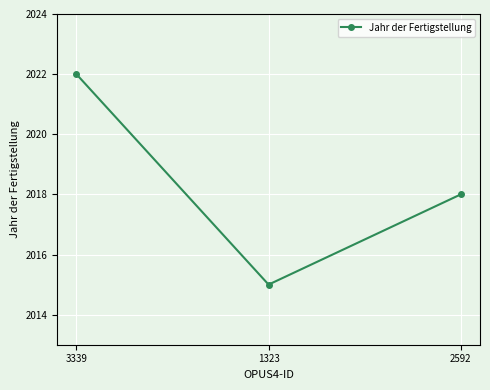

What is the sum of all values?

6055